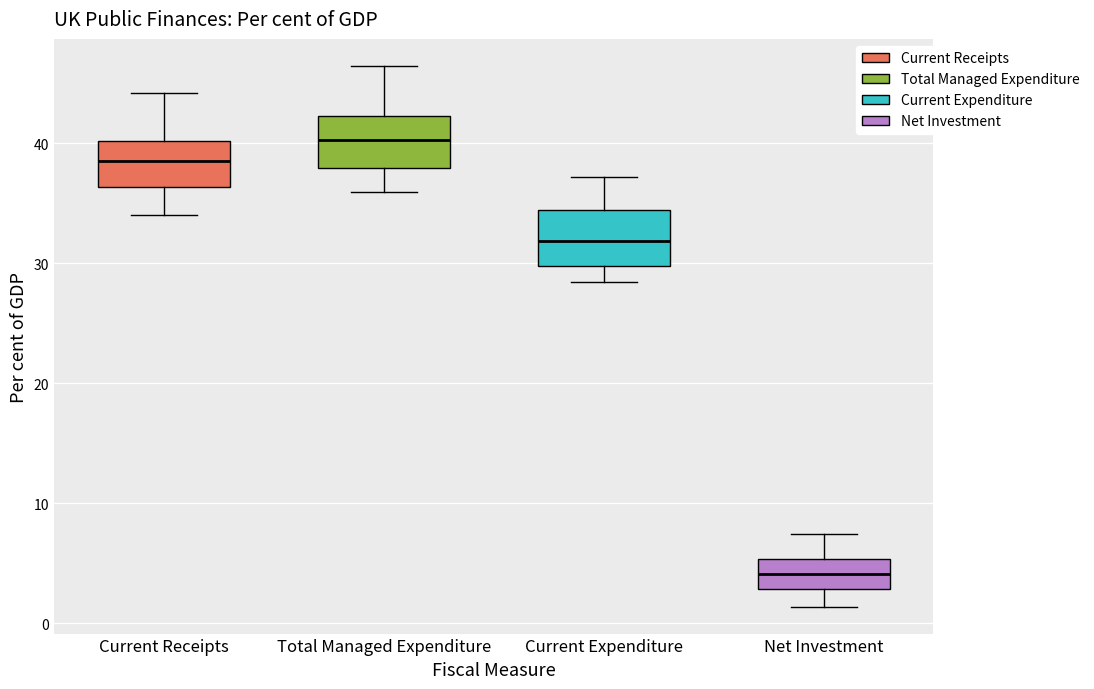

Reading left to right, transcribe this box plot: for each box, give where its median line is, the range the box spans, and where its two whiskers end, as read against the y-axis. The values are not printed on the chart, so give them approximately, as read against the axis.

Current Receipts: median 39, box 36 to 40, whiskers 34 to 44
Total Managed Expenditure: median 40, box 38 to 42, whiskers 36 to 46
Current Expenditure: median 32, box 30 to 34, whiskers 28 to 37
Net Investment: median 4, box 3 to 5, whiskers 1 to 7